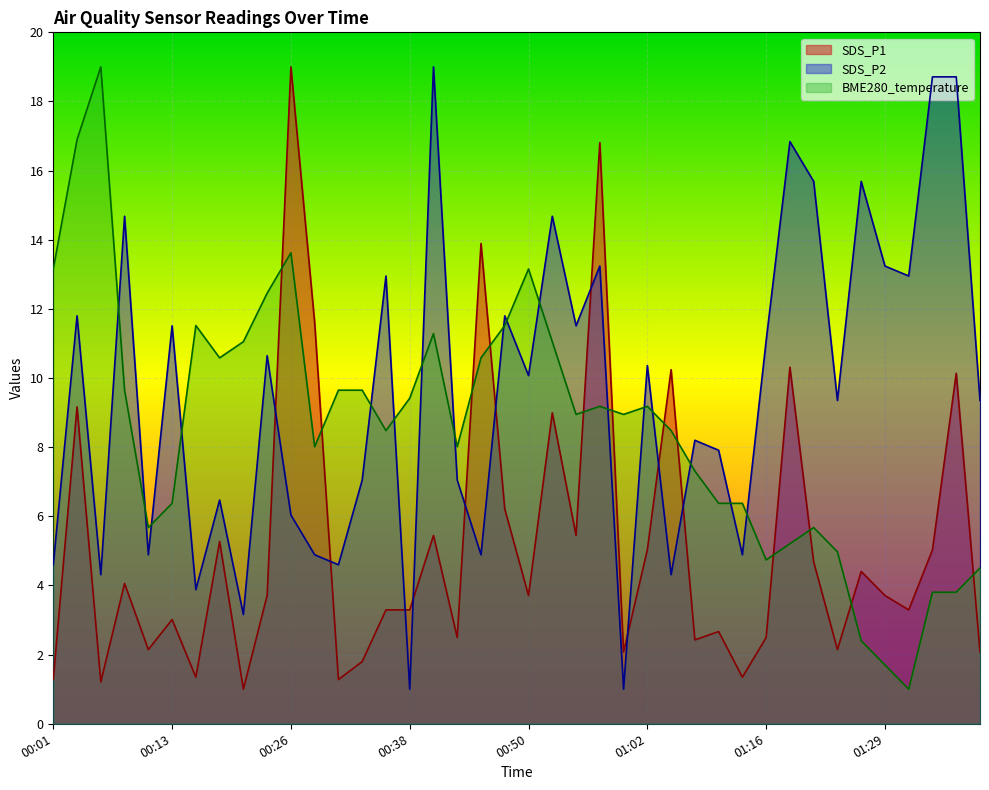

What is the total value across all series at 01:18?

32.4